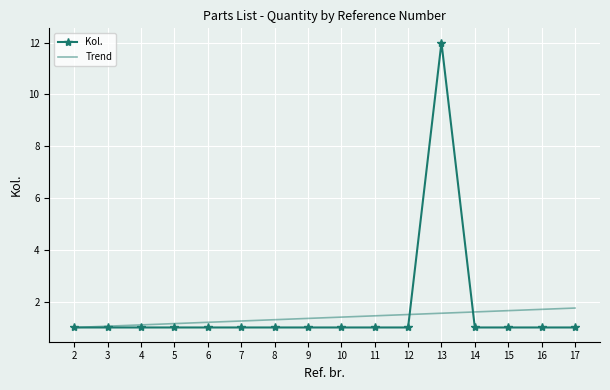

What is the highest value of the Trend series?

1.8